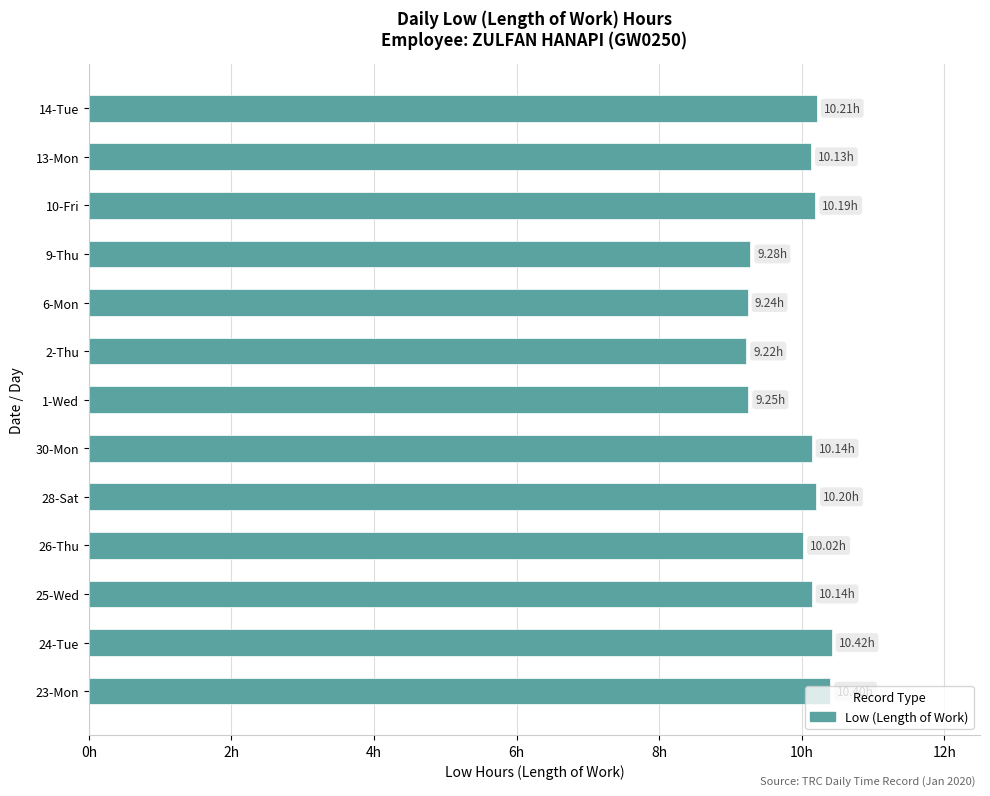

How many bars are there in total?

13